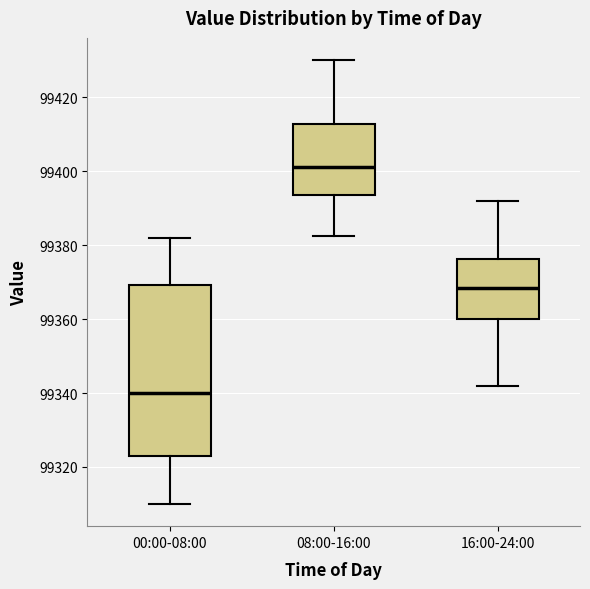

Which box is the tallest, from its lower edge to its upper edge?

00:00-08:00